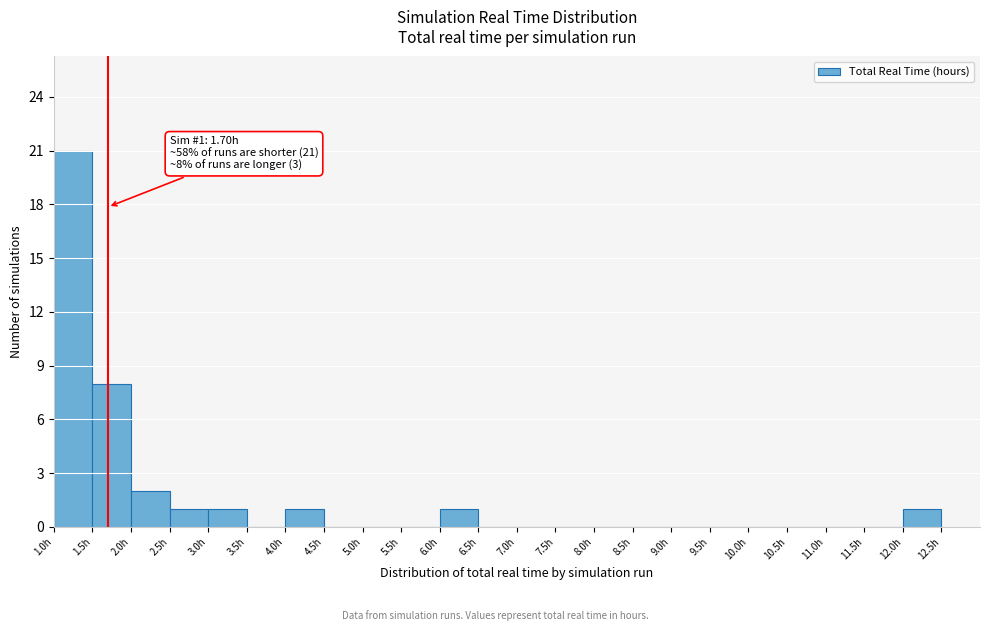

Over which range of the x-axis is the bar tallest?

1.0 to 1.5